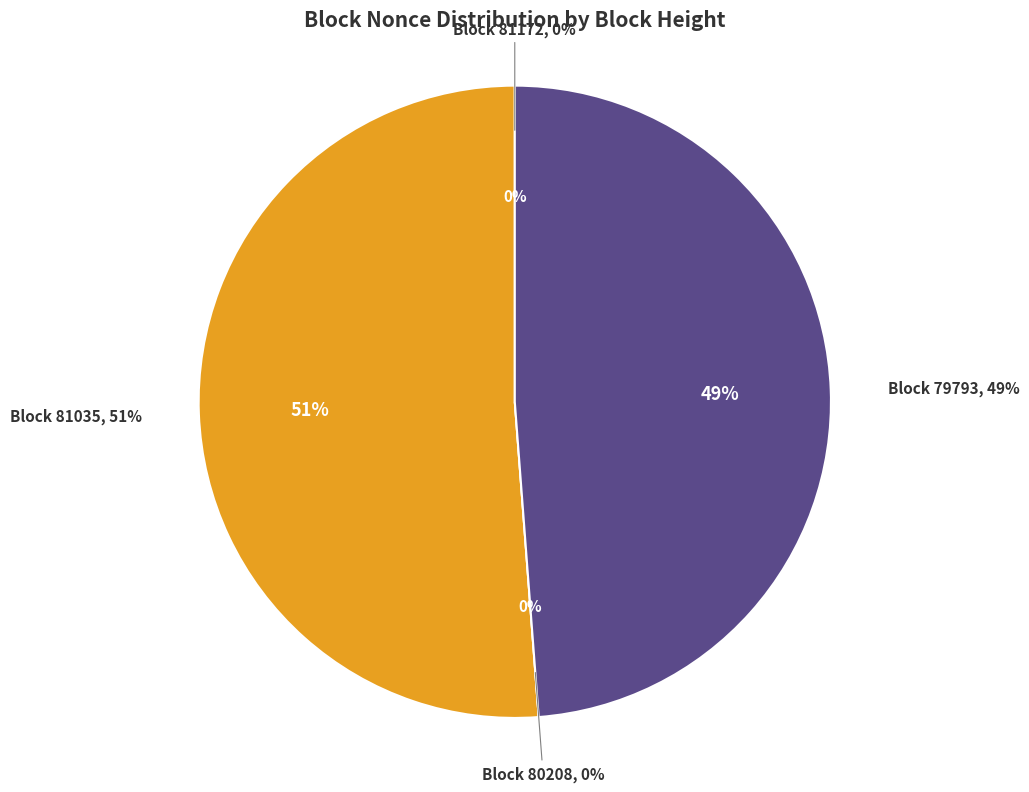

Is the sum of 81035 and 81172 greater than half?

Yes